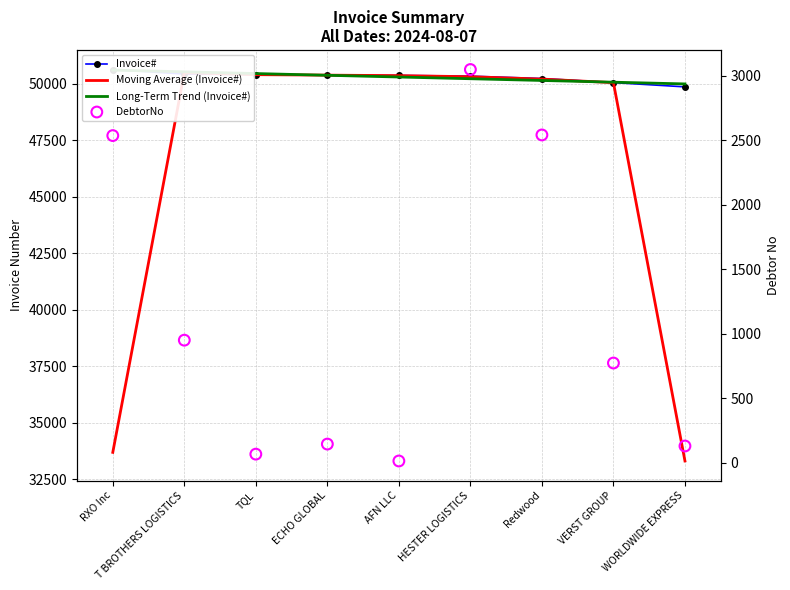

At how many categories does at least one series exceed 47841?

9